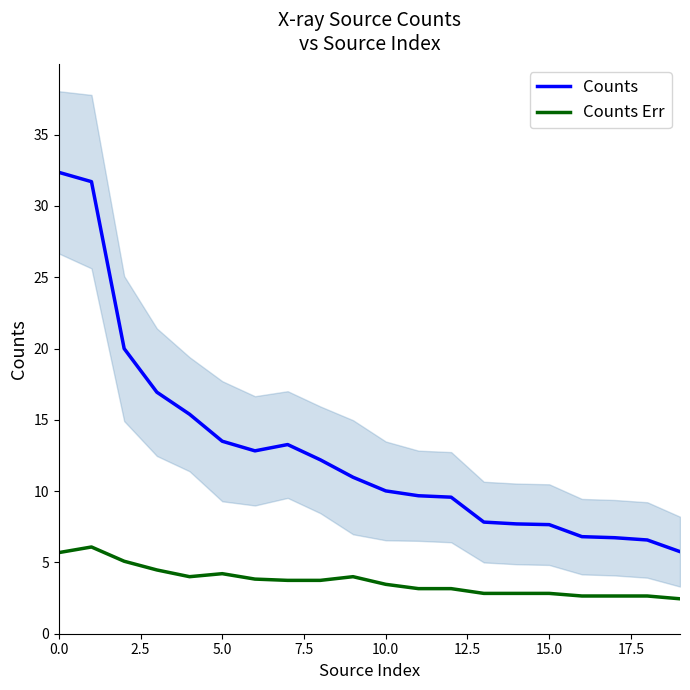

What is the value of the Counts point at the 9th from the left?

12.2